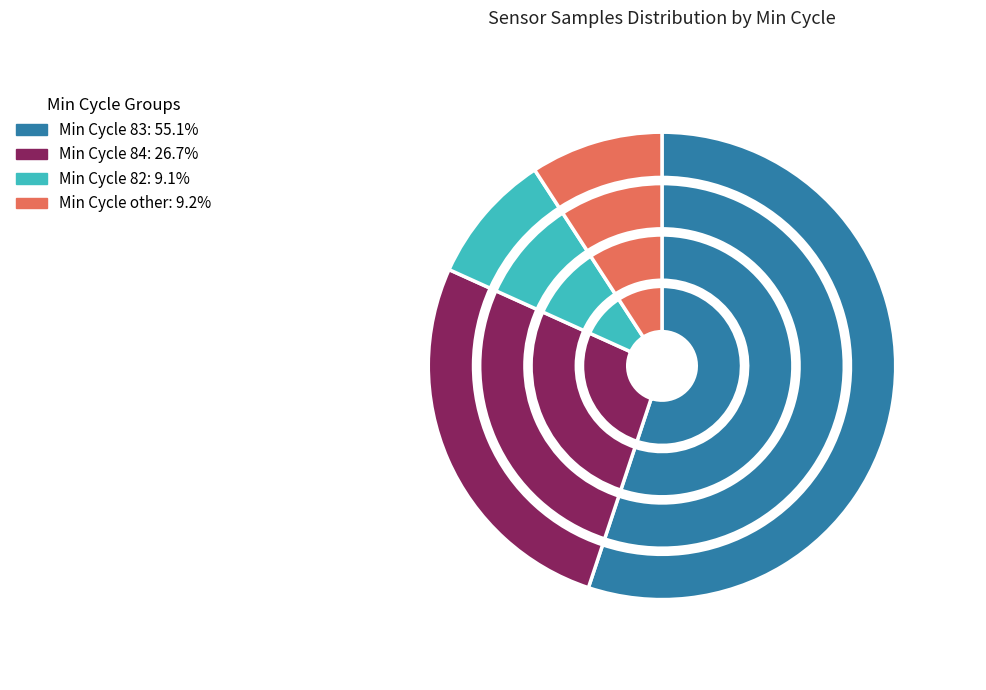

What is the change in value from 83 to 84?

-14278